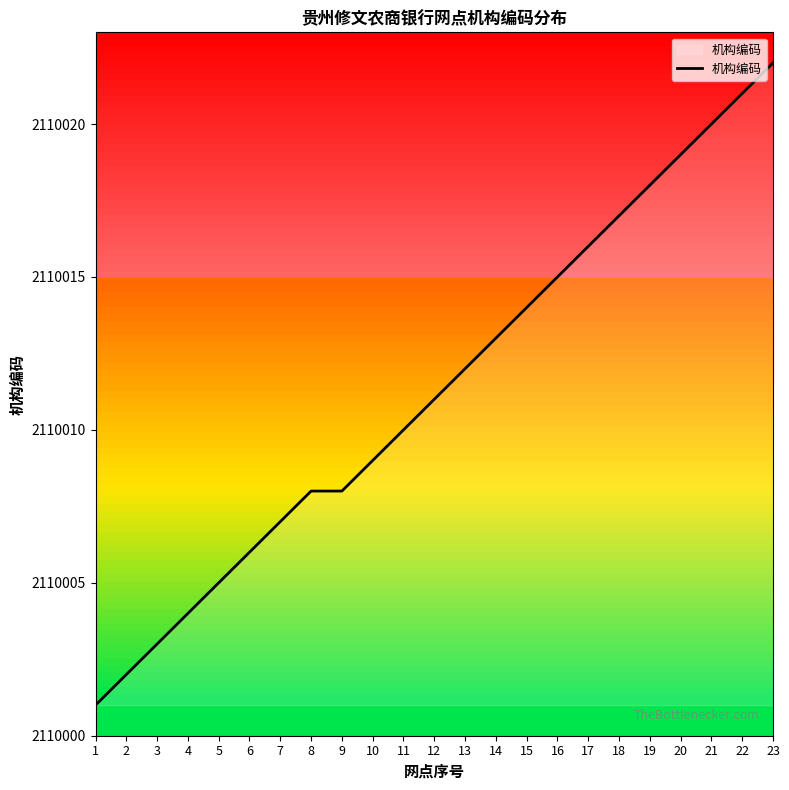

What is the difference between the maximum and minimum values?

21